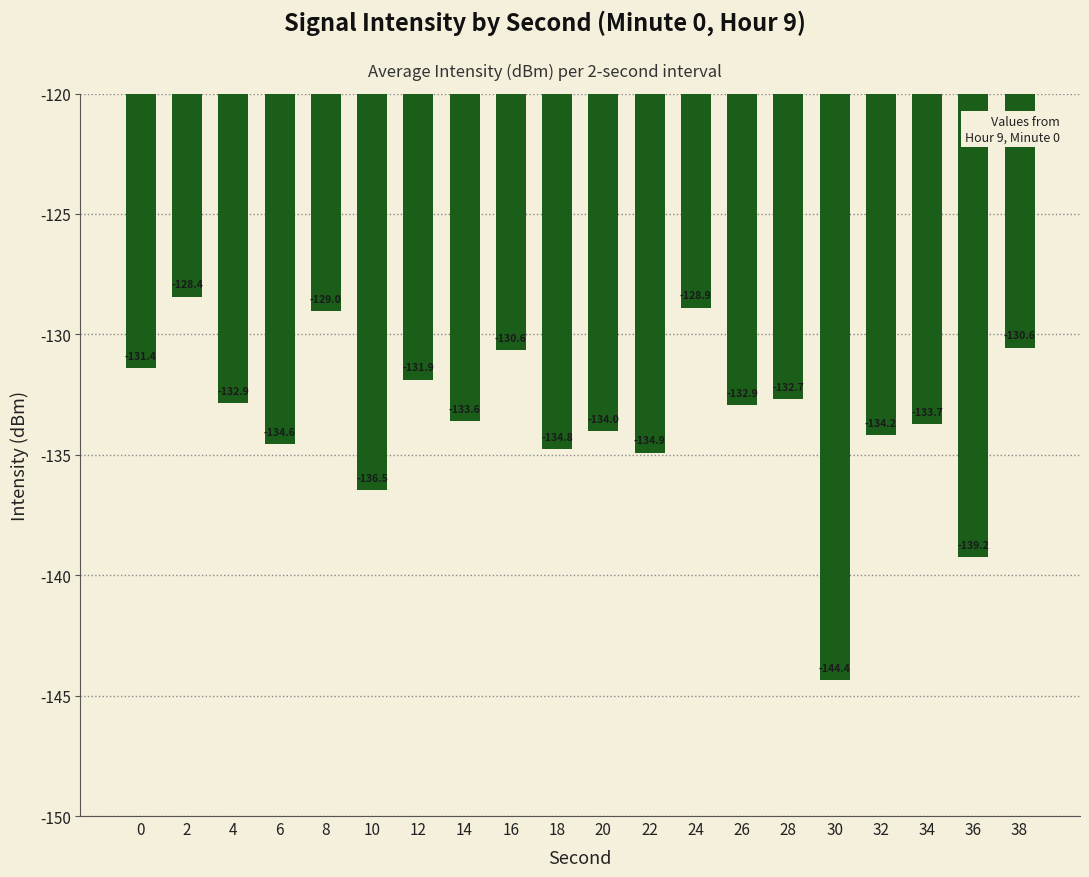

What is the value of the 19th bar from the left?

-139.2